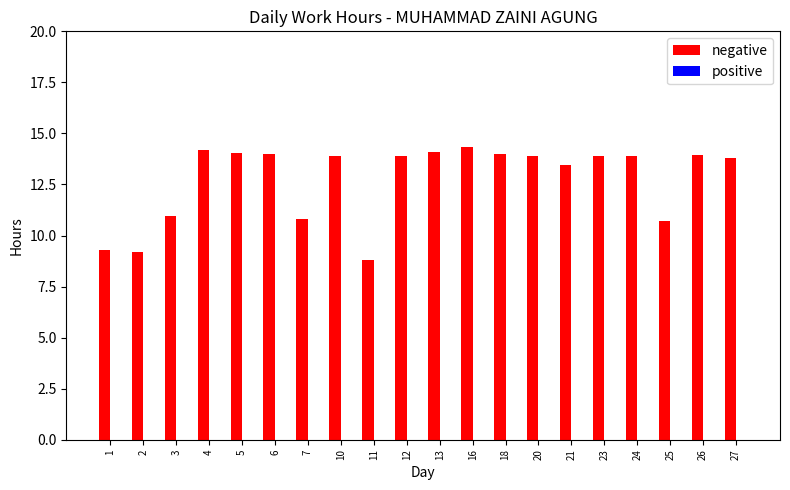

Approximately how many times larger is the value at 4 compared to 6?

1.0